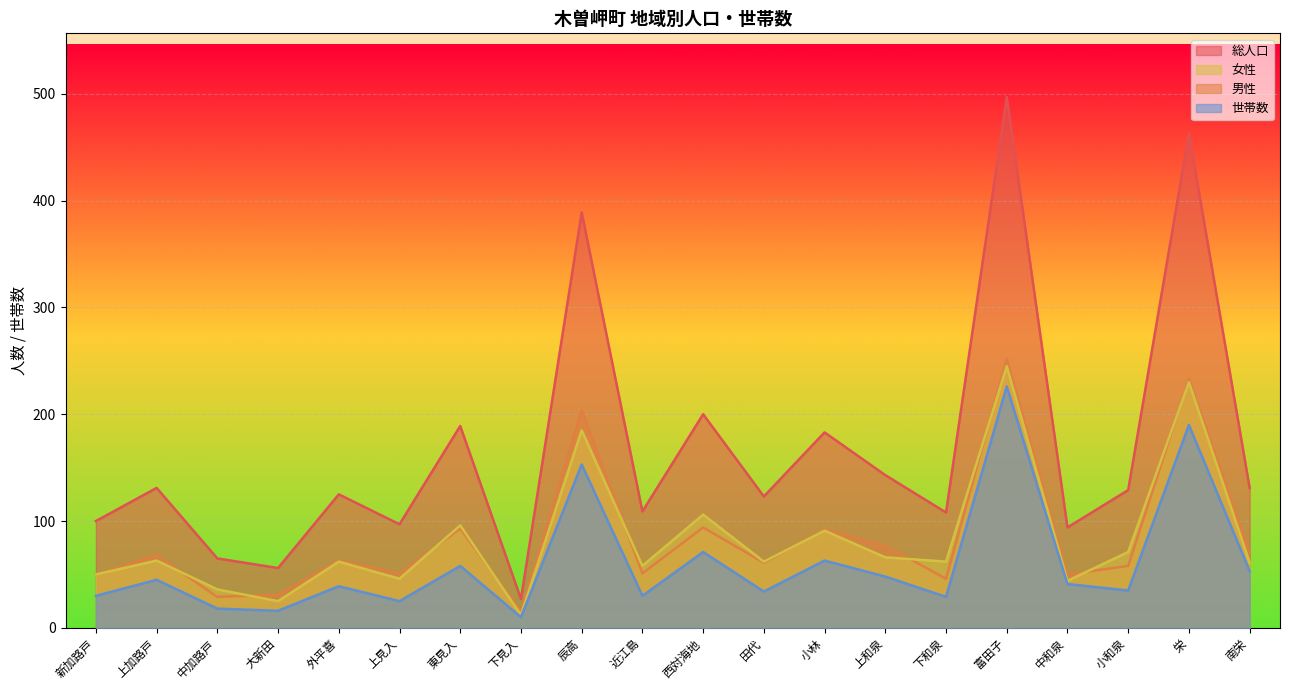

At which category does 男性 reach its first local valley?

中加路戸